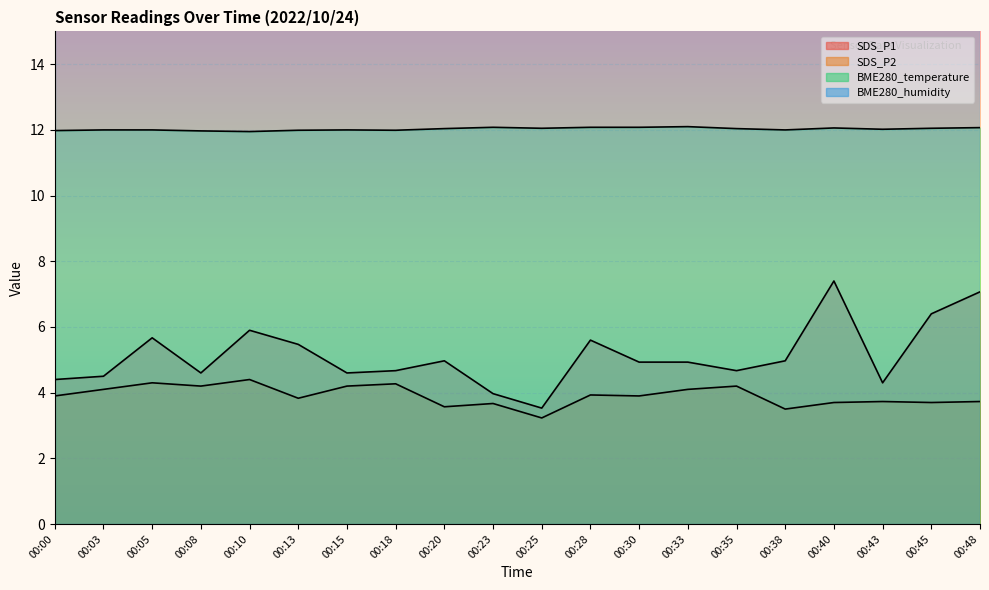

Which series changed the most between 00:10 and 00:38?

SDS_P1